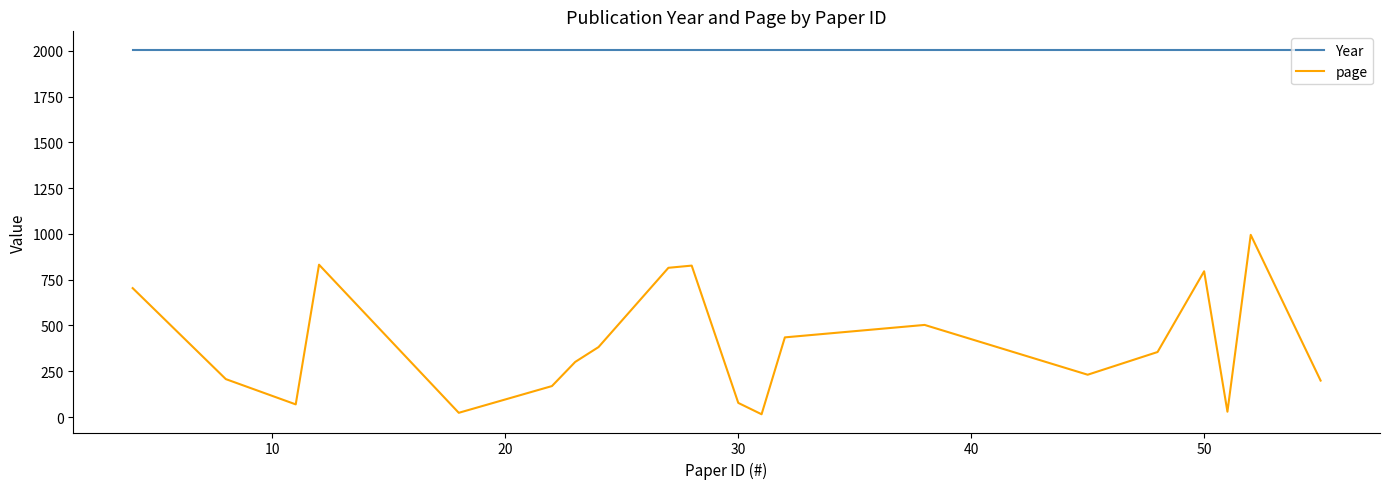

Which series has the largest total across all categories?

Year